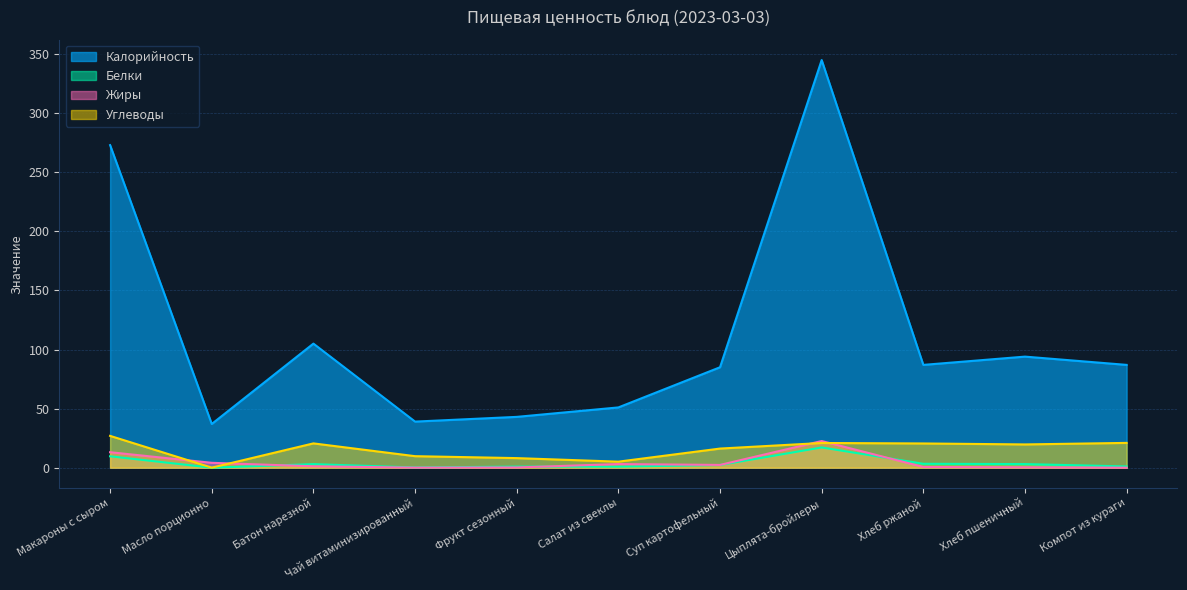

What is the sum of the Белки values at Масло порционно and Хлеб пшеничный?

3.1